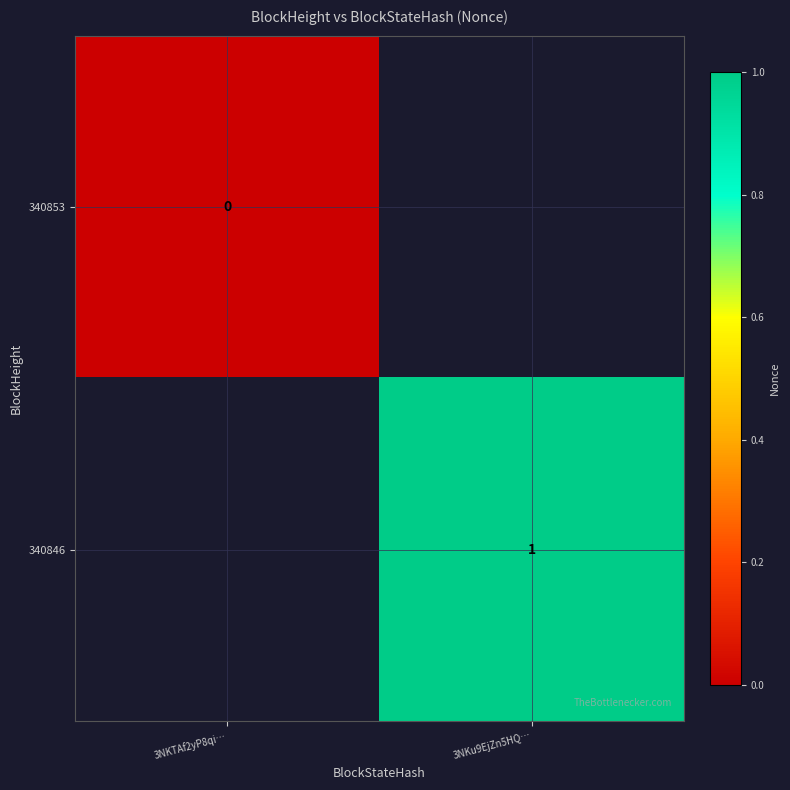

True or false: 340846 has a value of 0 at 3NKu9EjZn5HQ….

False